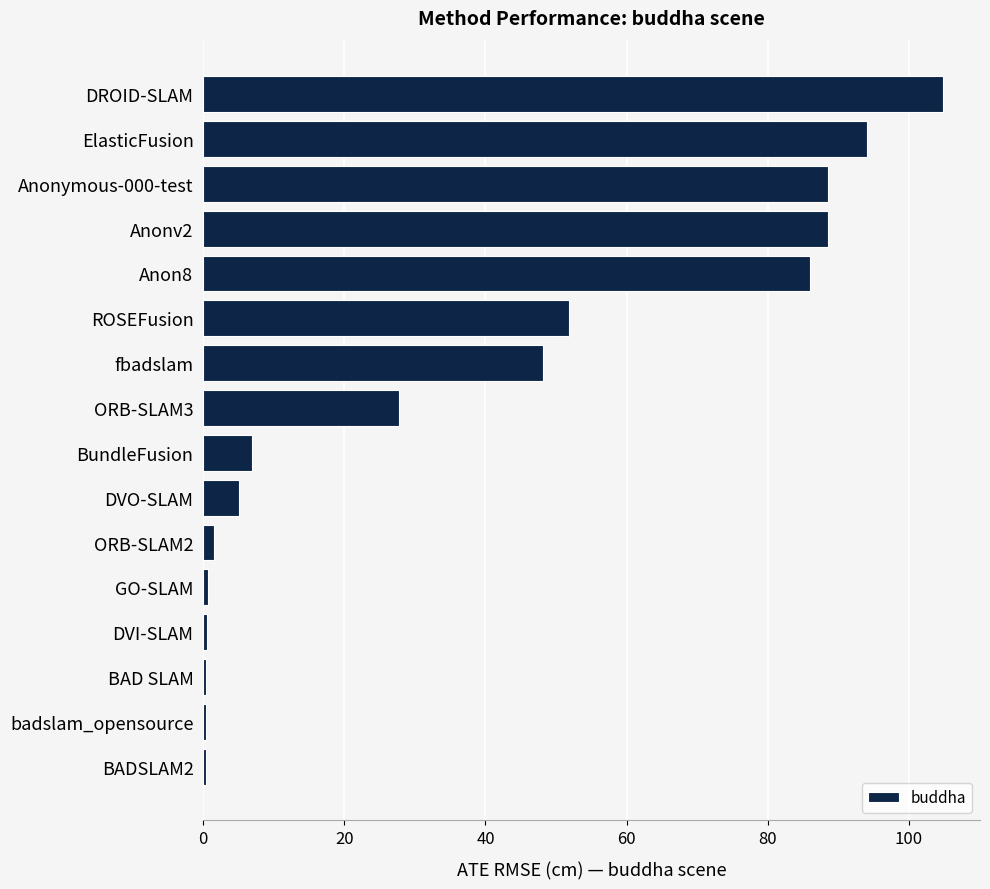

What is the label of the 11th bar from the bottom?

ROSEFusion